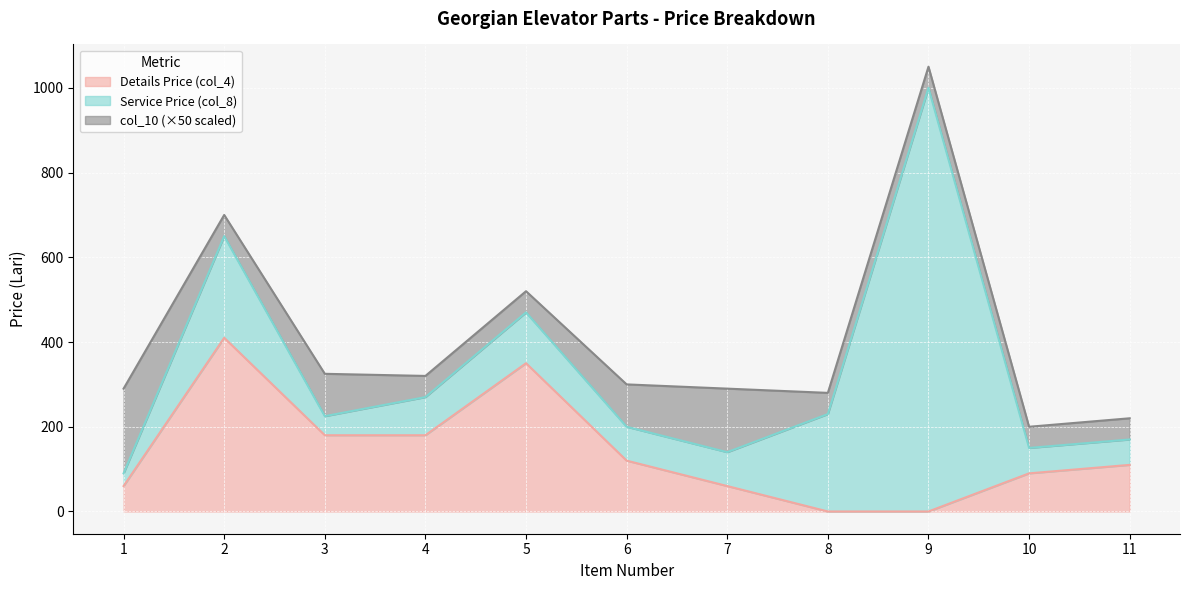

Reading left to right, list all the values displayed in this chart.

Details Price (col_4) line: 60	410	180	180	350	120	60	0	0	90	110
Service Price (col_8) line: 90	650	225	270	470	200	140	230	1000	150	170
col_10 (×50 scaled) line: 290	700	325	320	520	300	290	280	1050	200	220